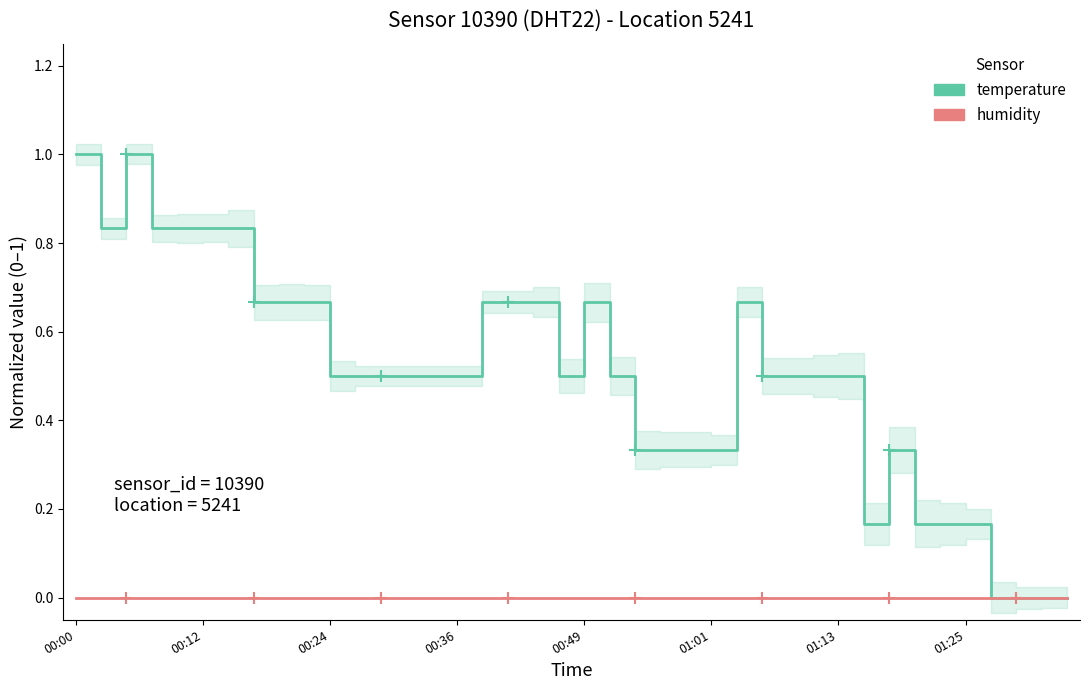

What is the approximate value of temperature at 11?

0.5